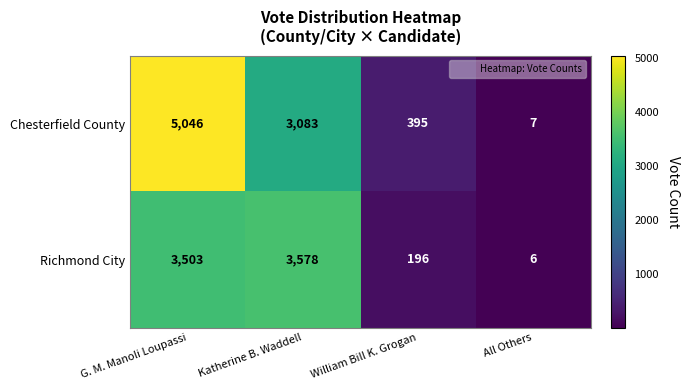

What is the difference between the highest and lowest values at William Bill K. Grogan?

199